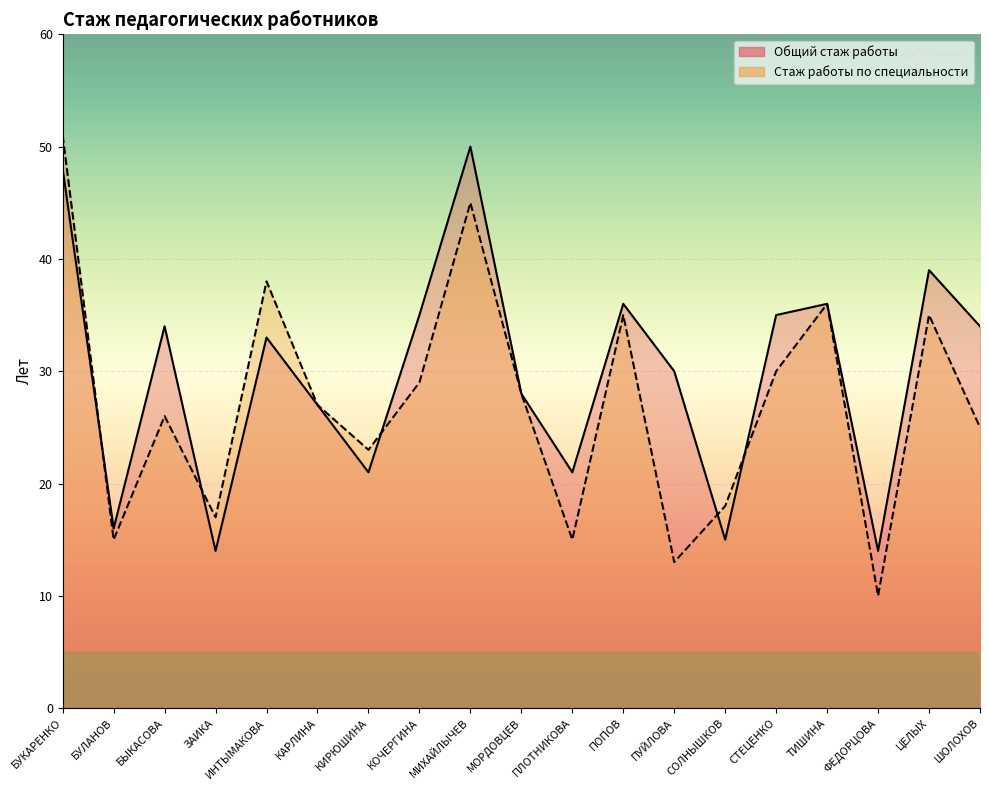

Which series ends up on top after the final intersection of Стаж работы по специальности and Общий стаж работы?

Общий стаж работы